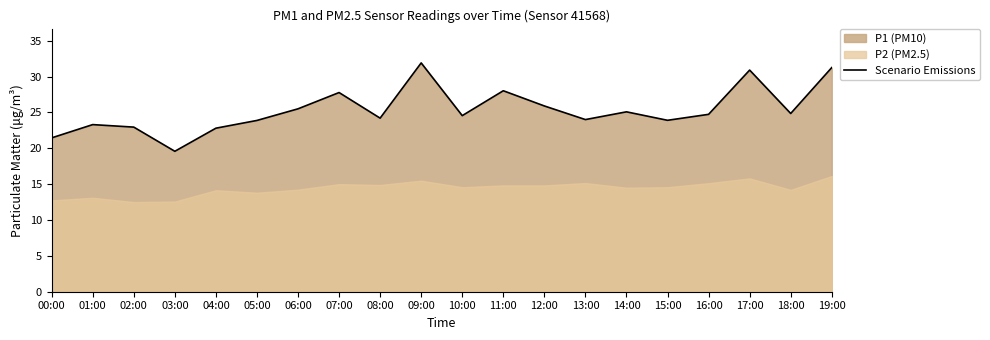

What is the change in value from 11:00 to 15:00?

-4.1